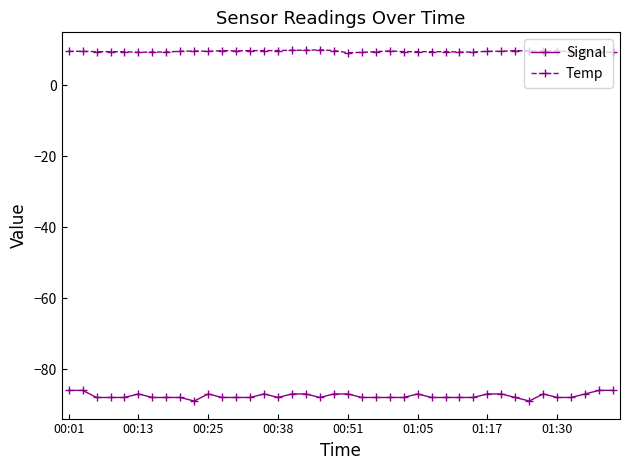

List the series in order of their overall mean, highest first.

Temp, Signal